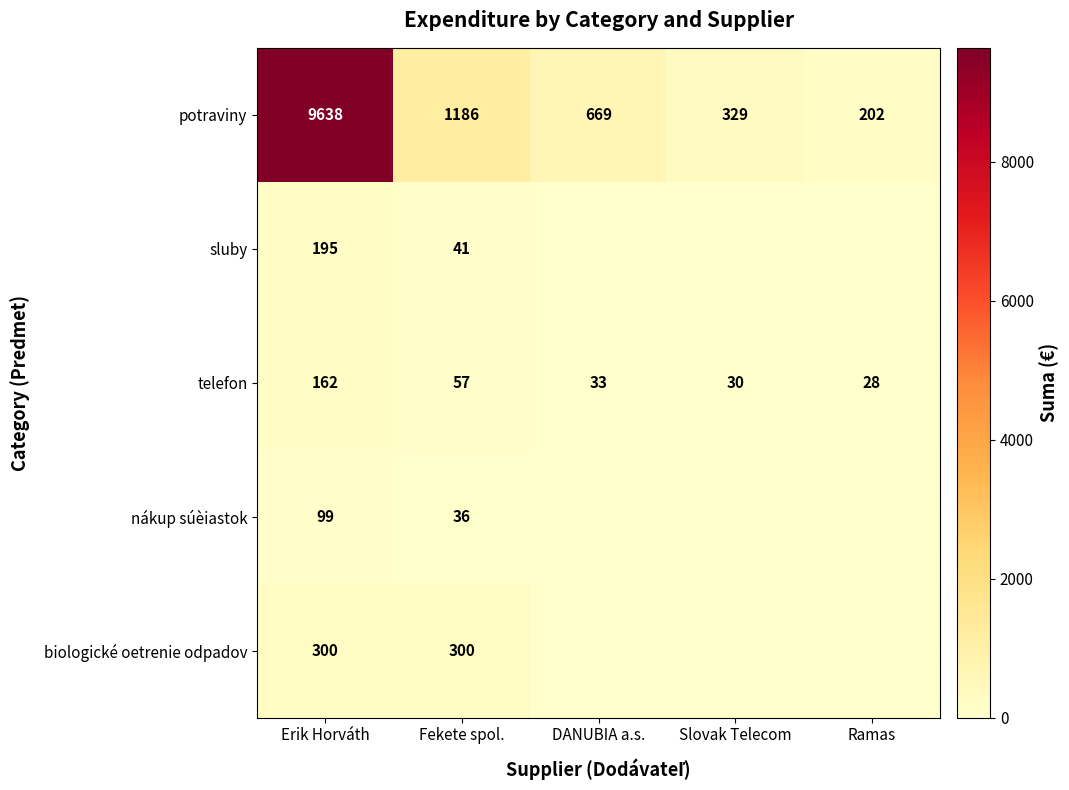

Rank the series at Fekete spol. from lowest to highest value.

nákup súèiastok, sluby, telefon, biologické oetrenie odpadov, potraviny